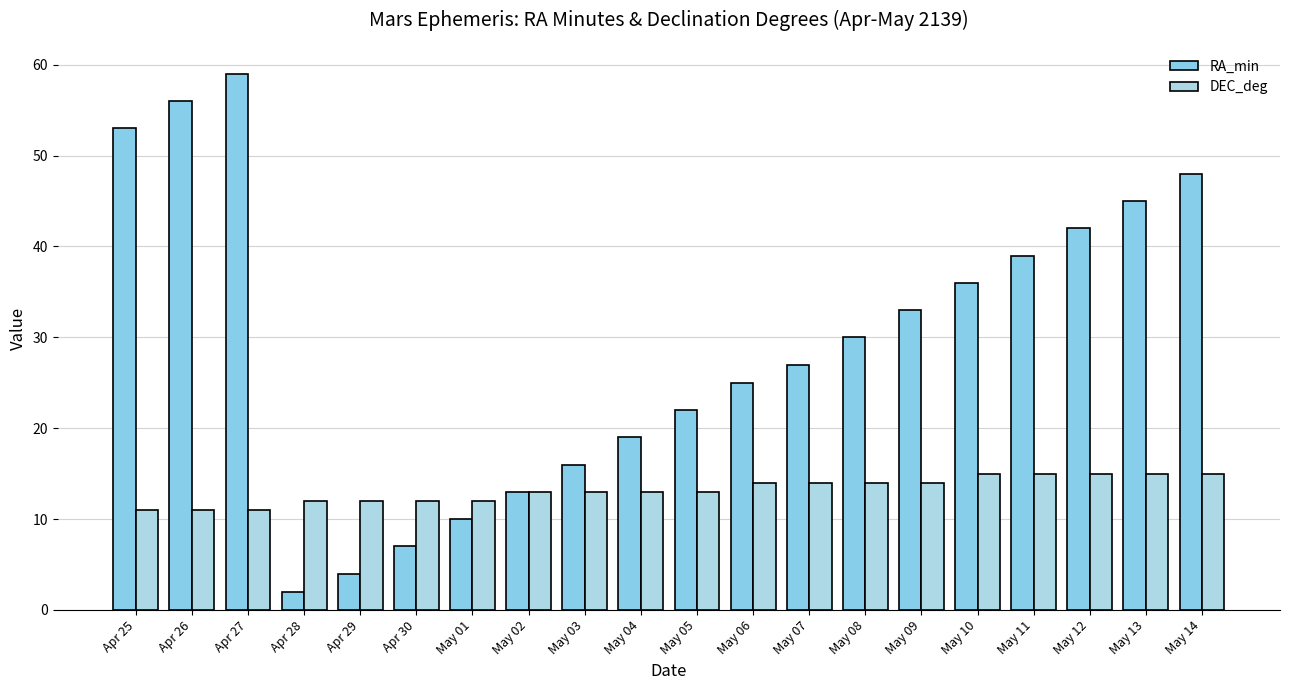

At how many categories does at least one series exceed 43?

5